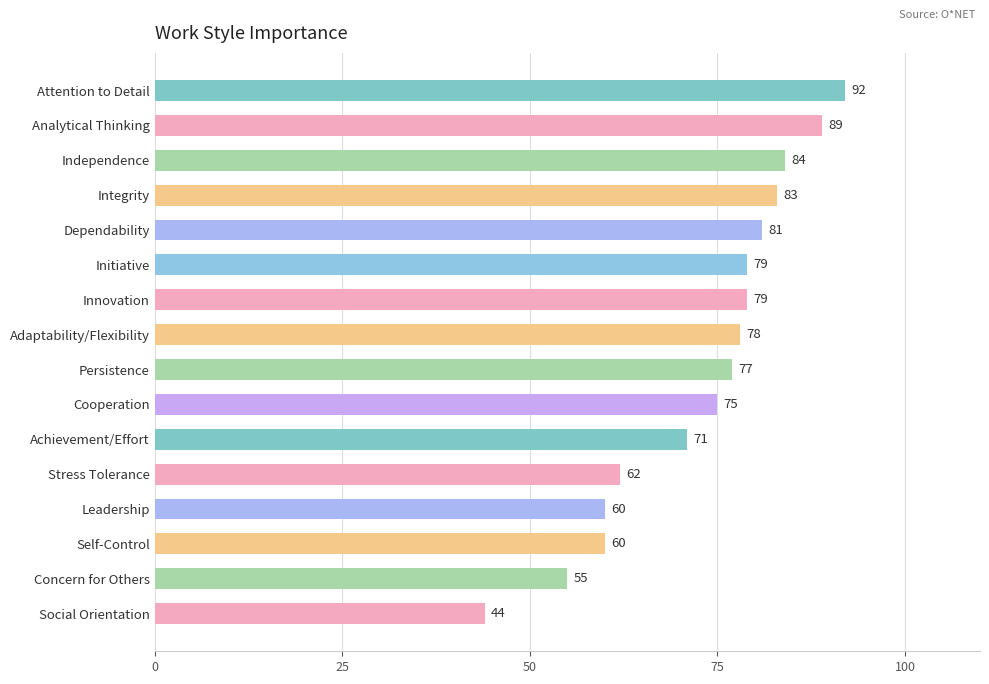

What is the difference between the second highest and second lowest values?

34